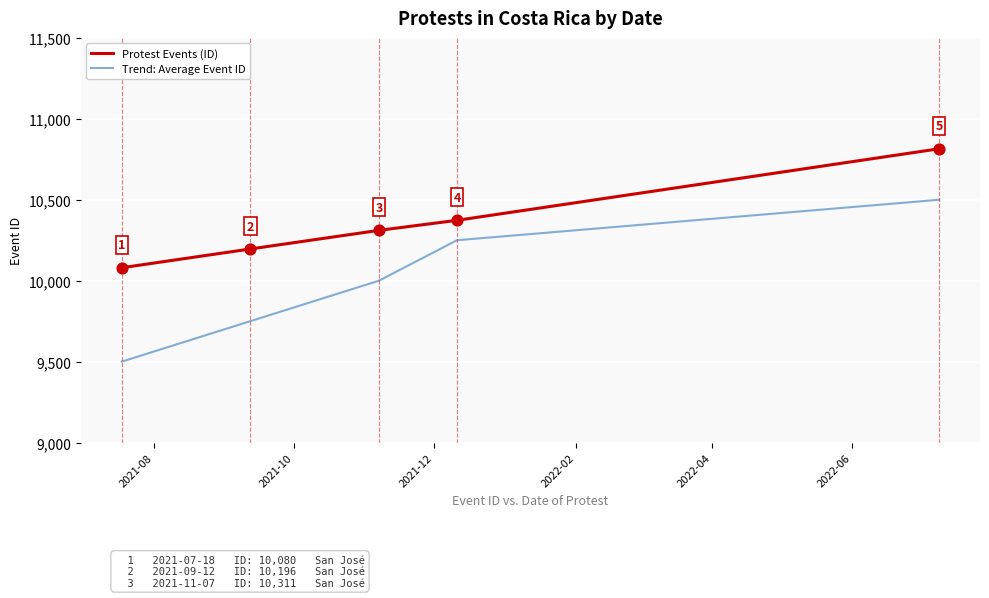

Which series has the largest total across all categories?

Protest Events (ID)